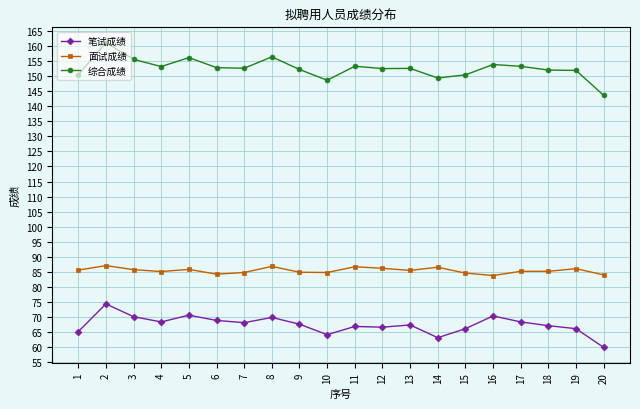

How many categories are shown in the chart?

20